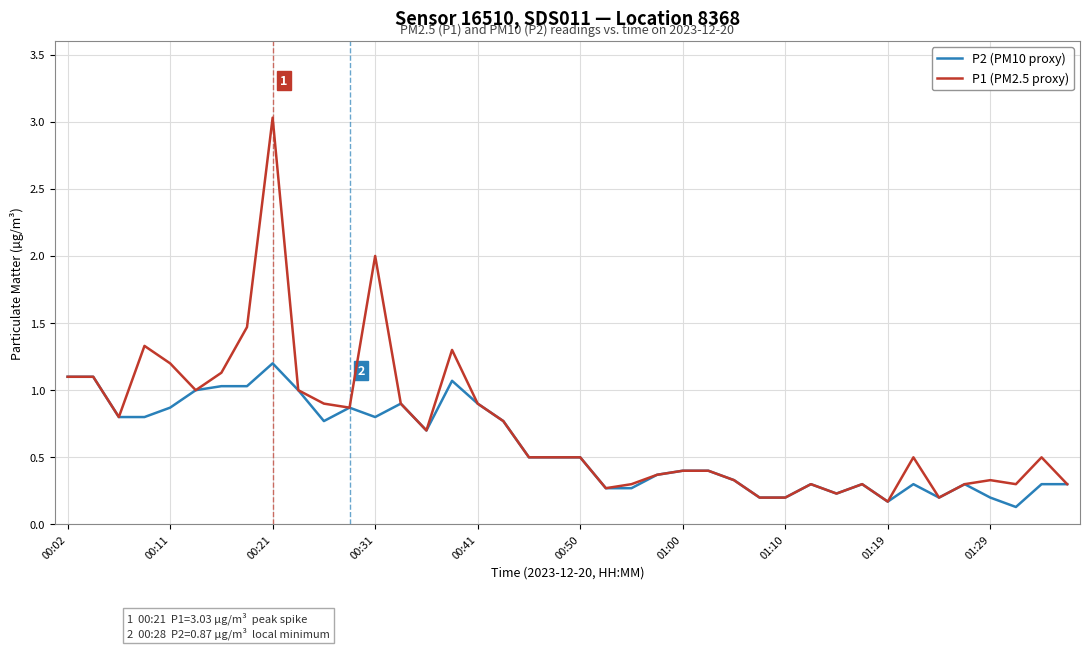

What is the maximum value shown in the chart?

3.0